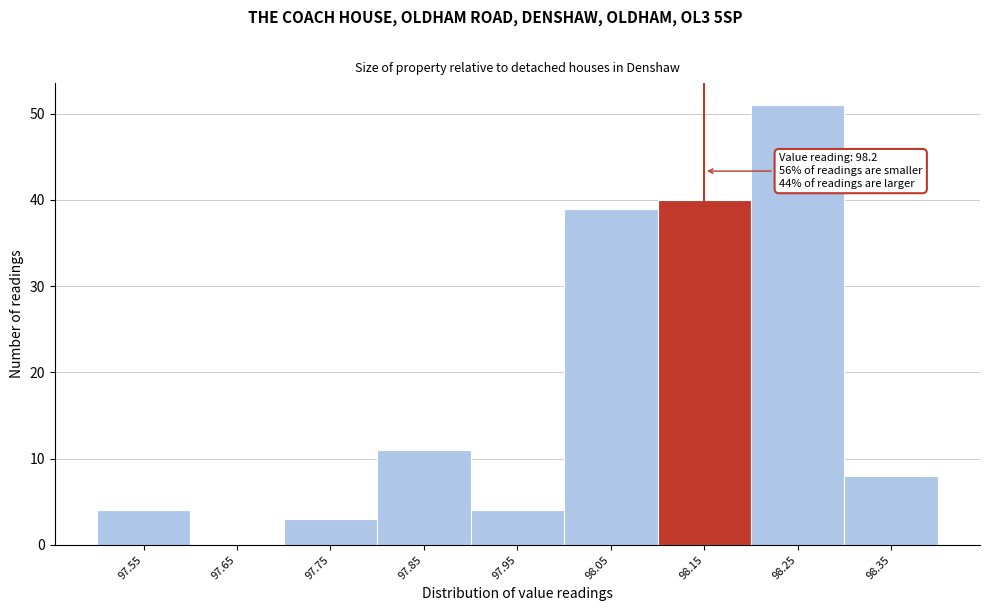

Reading right to left, extract all data points from this chart.

98.35=8	98.25=51	98.15=40	98.05=39	97.95=4	97.85=11	97.75=3	97.65=0	97.55=4